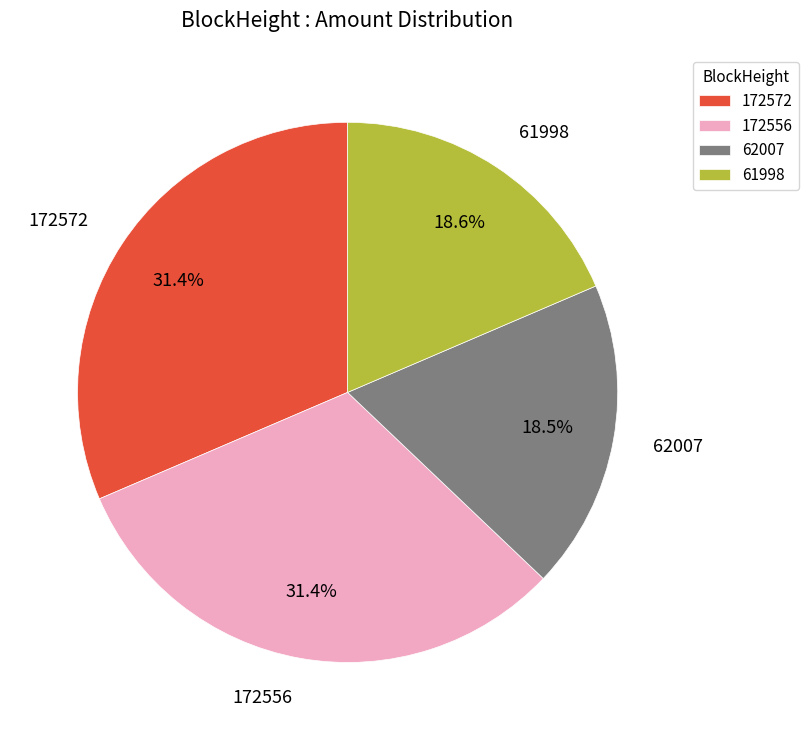

How many segments does this pie chart have?

4